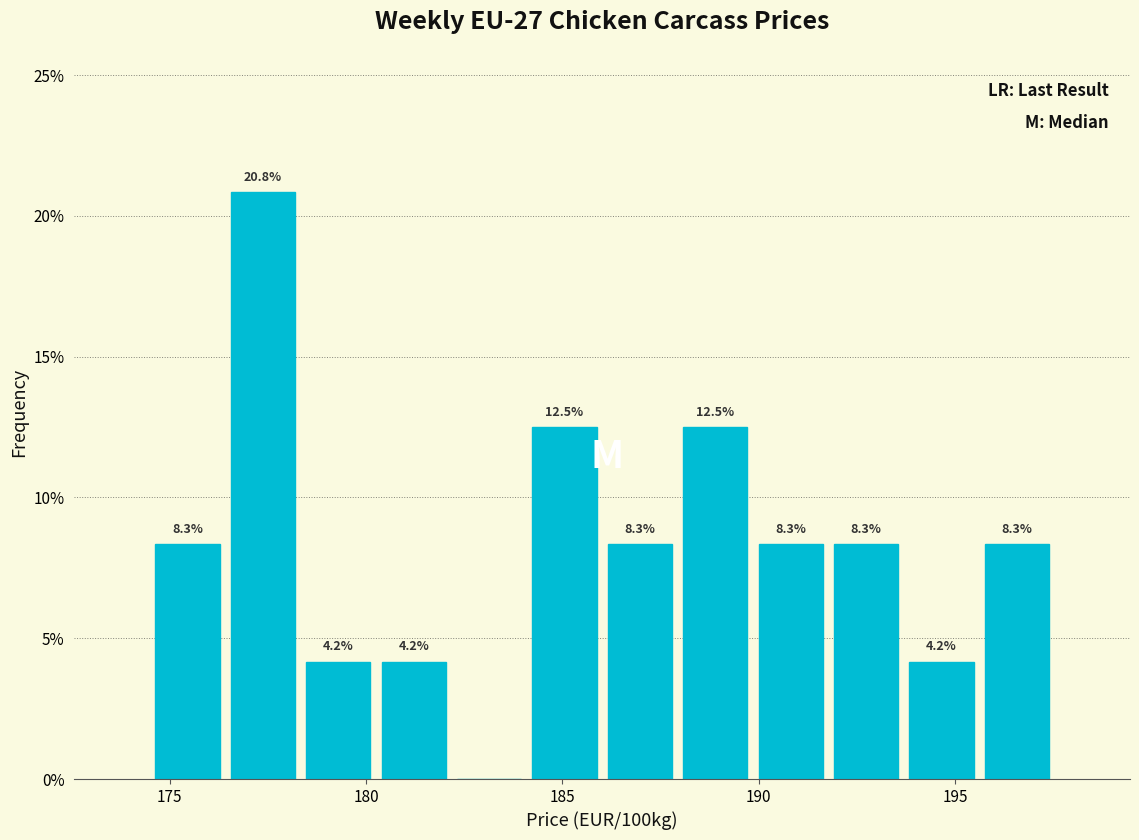

Read against the x-axis, roughly where is the centre of the tallest bar?

177.5